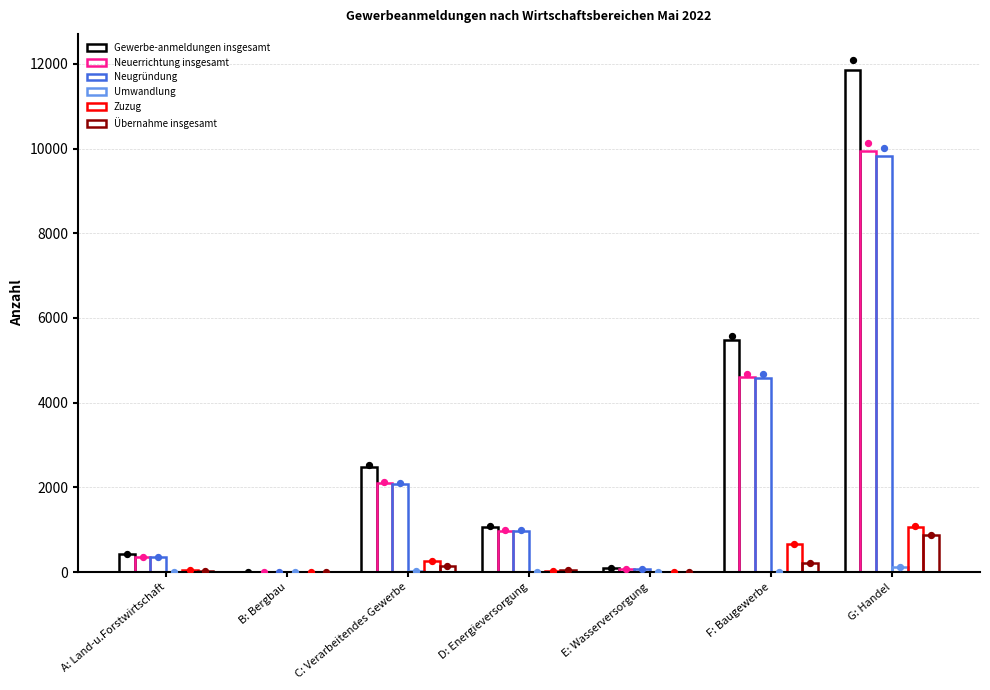

Which series contains the lowest Y value?

Umwandlung